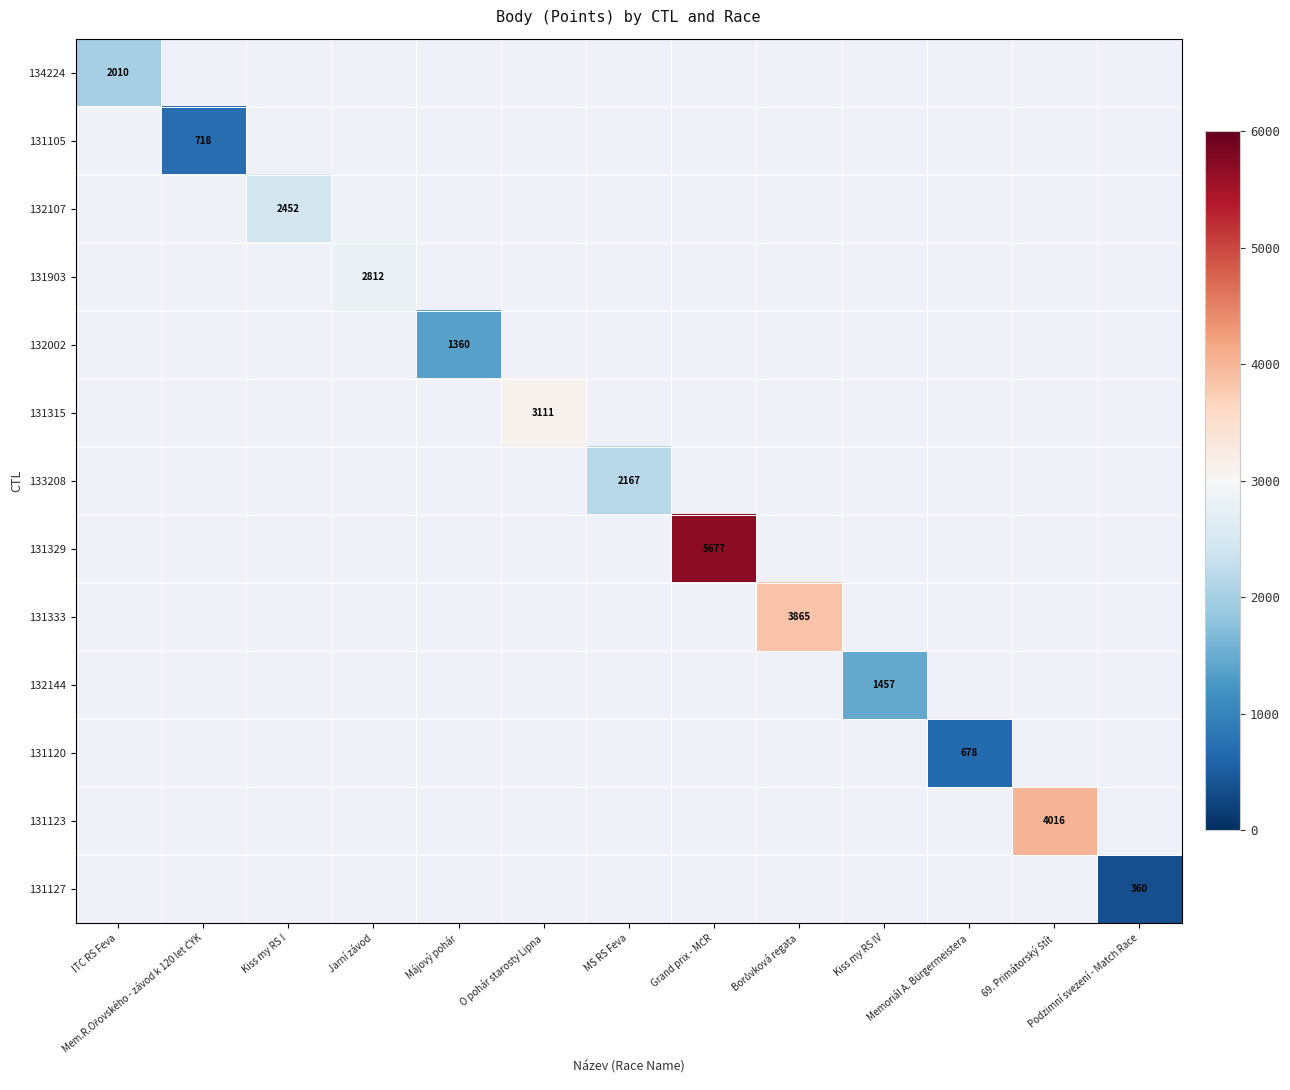

What is the smallest value displayed?

360.0